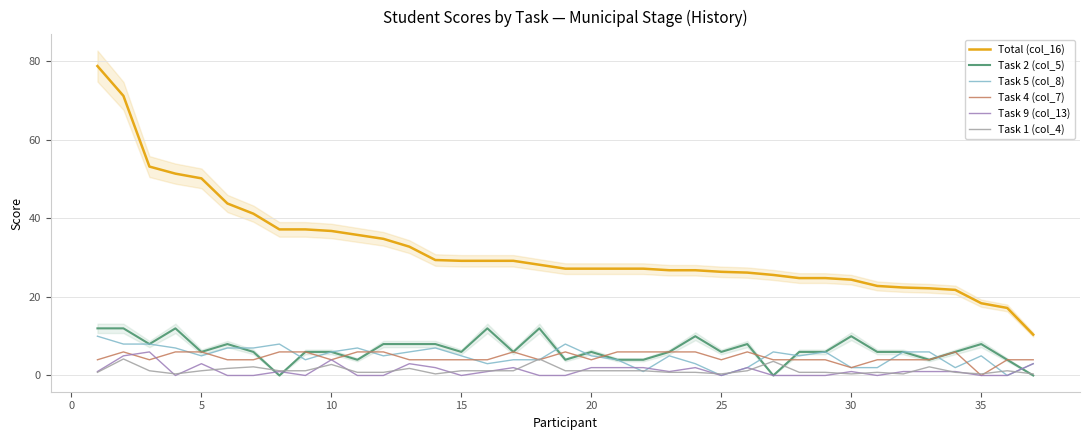

What is the value of the Total (col_16) point at the 34th from the left?

21.8